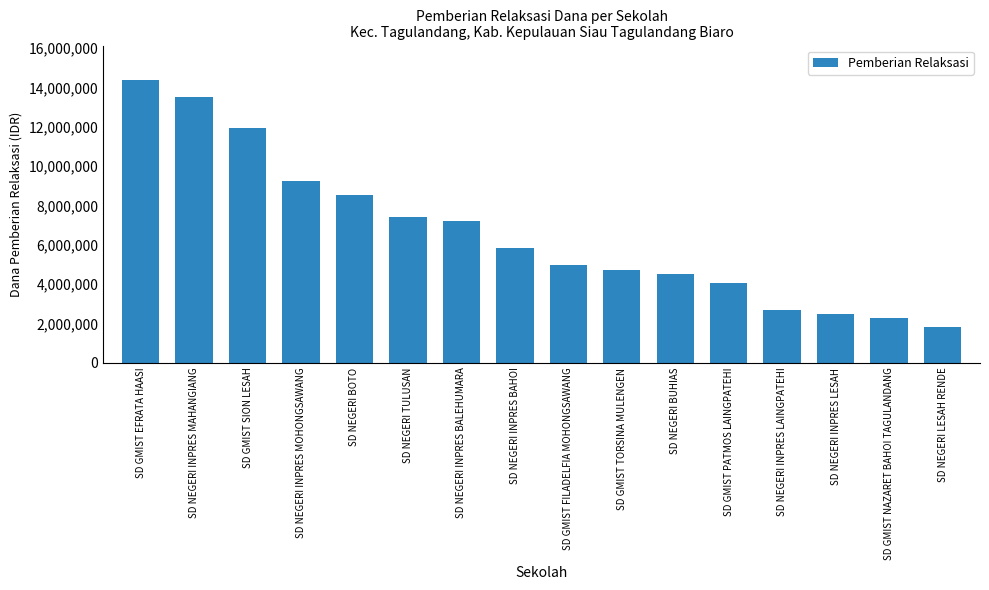

What is the ratio of the value at SD GMIST SION LESAH to the value at SD GMIST FILADELFIA MOHONGSAWANG?

2.4